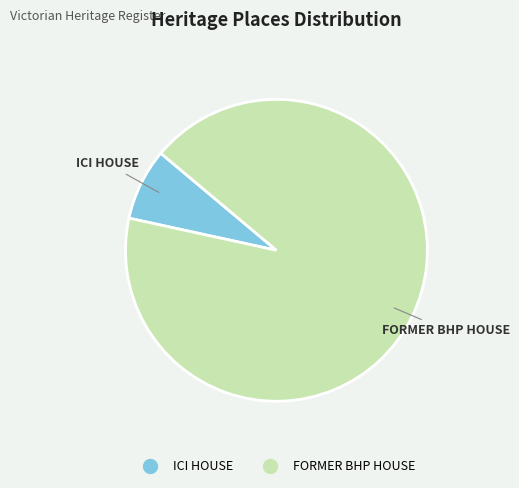

How many slices are in this pie chart?

2